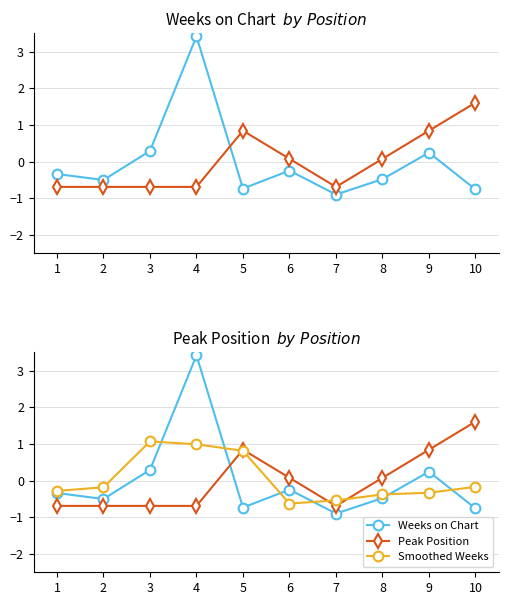

True or false: Smoothed Weeks and Peak Position intersect in this chart.

True